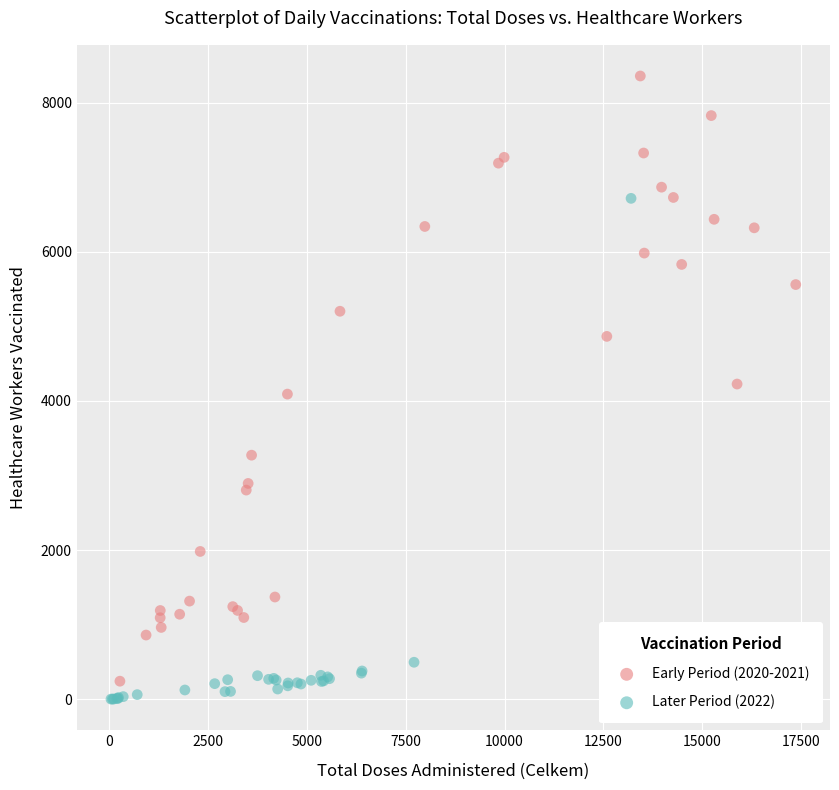

Which series reaches the maximum Y coordinate?

Early Period (2020-2021)